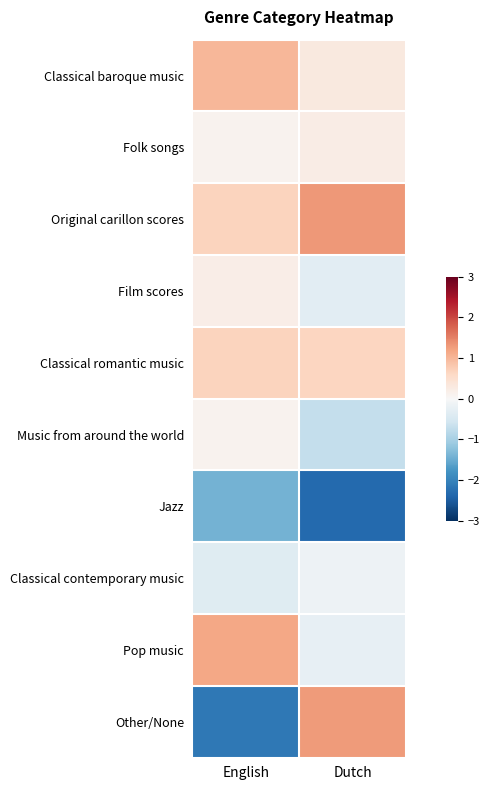

At which category is the sum across all series the highest?

Dutch